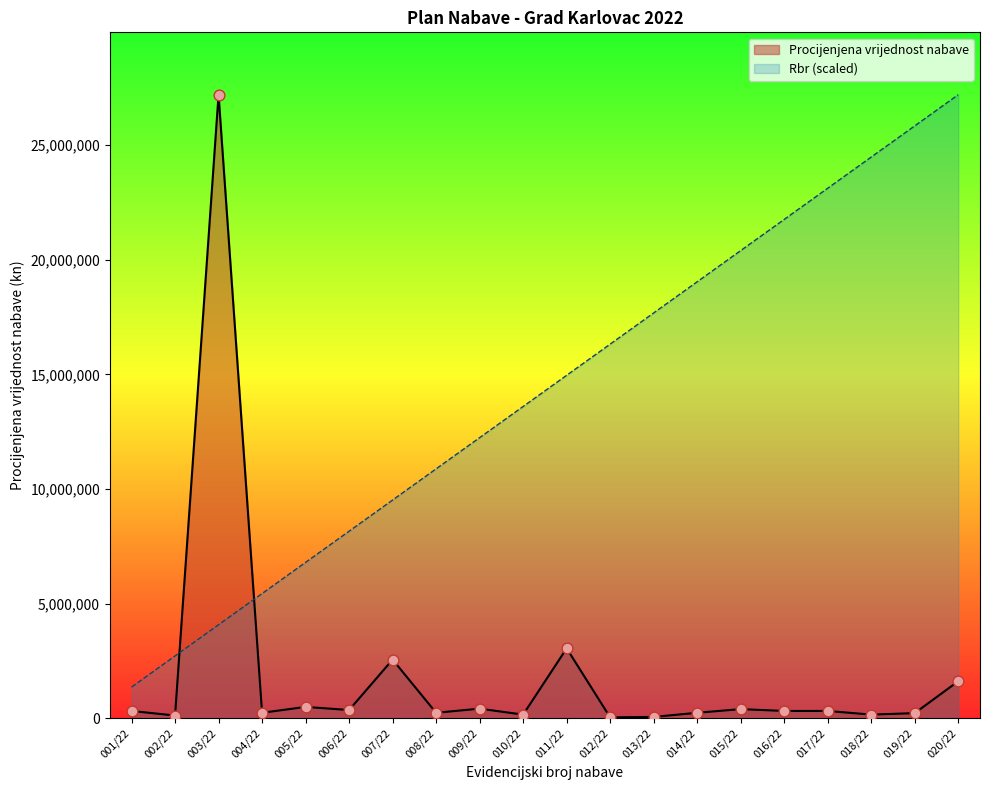

Which series contains the lowest Y value?

Procijenjena vrijednost nabave